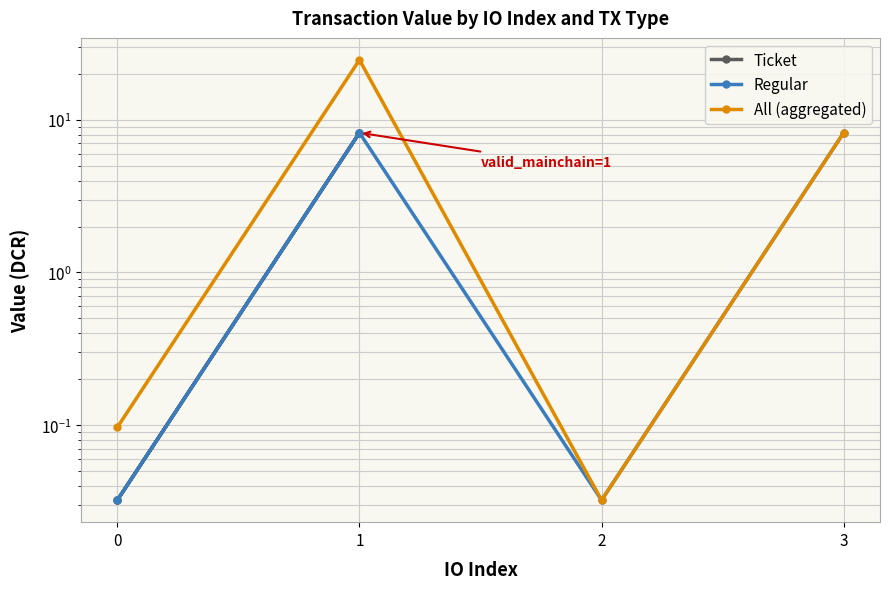

Reading left to right, transcribe all the data shown in this chart.

Ticket: 0.0	8.2	8.2	0.0
Regular: 0.0	8.2	0.0	8.2
All (aggregated): 0.1	24.7	0.0	8.2